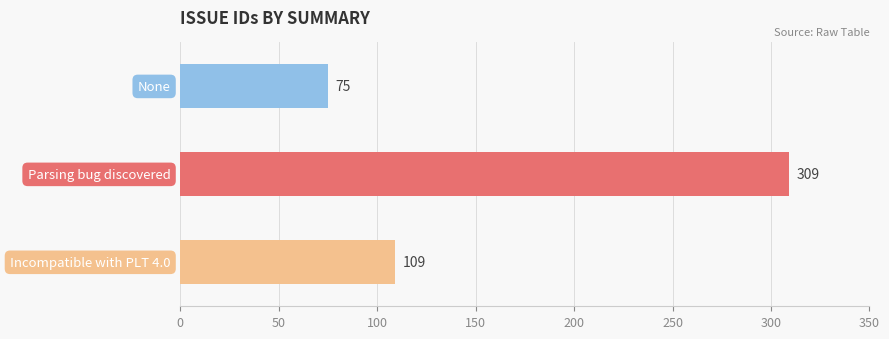

Reading bottom to top, extract all data points from this chart.

109	309	75